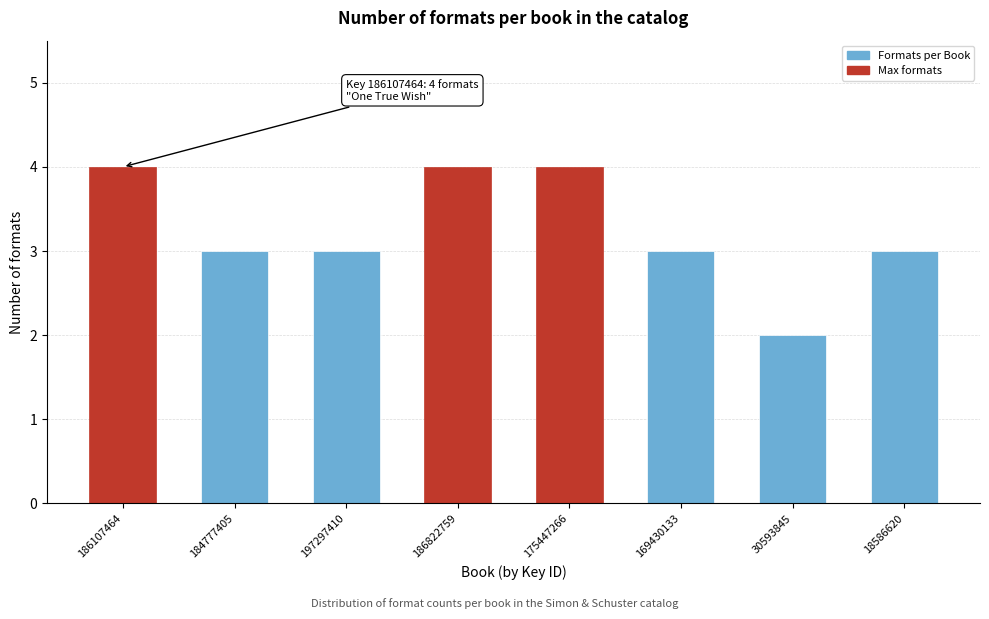

Reading left to right, transcribe all the data shown in this chart.

186107464=4	184777405=3	197297410=3	186822759=4	175447266=4	169430133=3	30593845=2	18586620=3